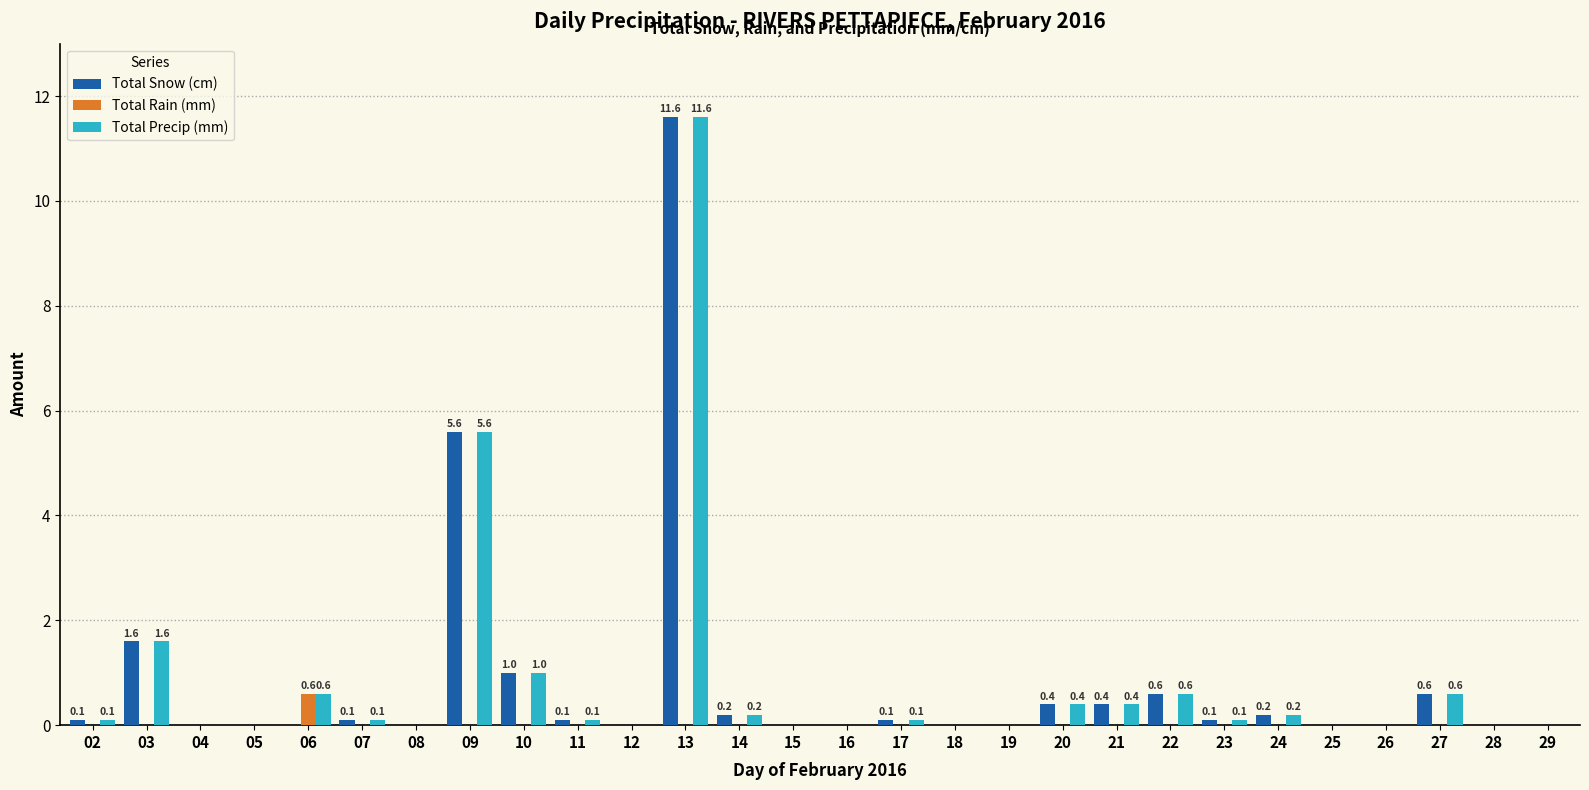

Reading left to right, transcribe all the data shown in this chart.

Total Snow (cm): 0.1	1.6	0.0	0.0	0.0	0.1	0.0	5.6	1.0	0.1	0.0	11.6	0.2	0.0	0.0	0.1	0.0	0.0	0.4	0.4	0.6	0.1	0.2	0.0	0.0	0.6	0.0	0.0
Total Rain (mm): 0.0	0.0	0.0	0.0	0.6	0.0	0.0	0.0	0.0	0.0	0.0	0.0	0.0	0.0	0.0	0.0	0.0	0.0	0.0	0.0	0.0	0.0	0.0	0.0	0.0	0.0	0.0	0.0
Total Precip (mm): 0.1	1.6	0.0	0.0	0.6	0.1	0.0	5.6	1.0	0.1	0.0	11.6	0.2	0.0	0.0	0.1	0.0	0.0	0.4	0.4	0.6	0.1	0.2	0.0	0.0	0.6	0.0	0.0